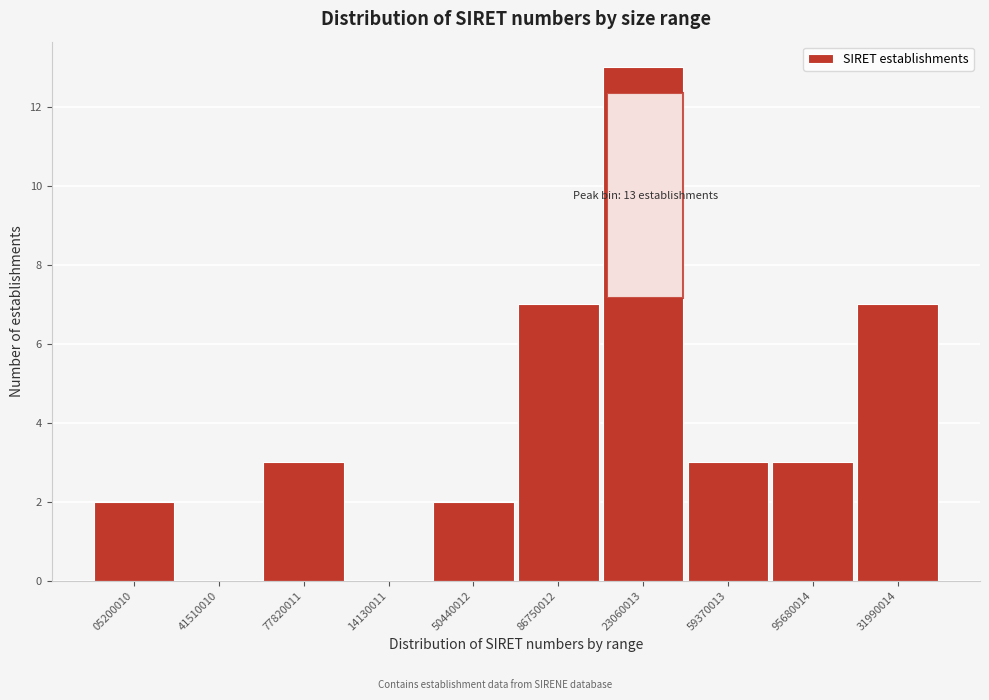

Reading left to right, list all the values displayed in this chart.

05200010=2	41510010=0	77820011=3	14130011=0	50440012=2	86750012=7	23060013=13	59370013=3	95680014=3	31990014=7